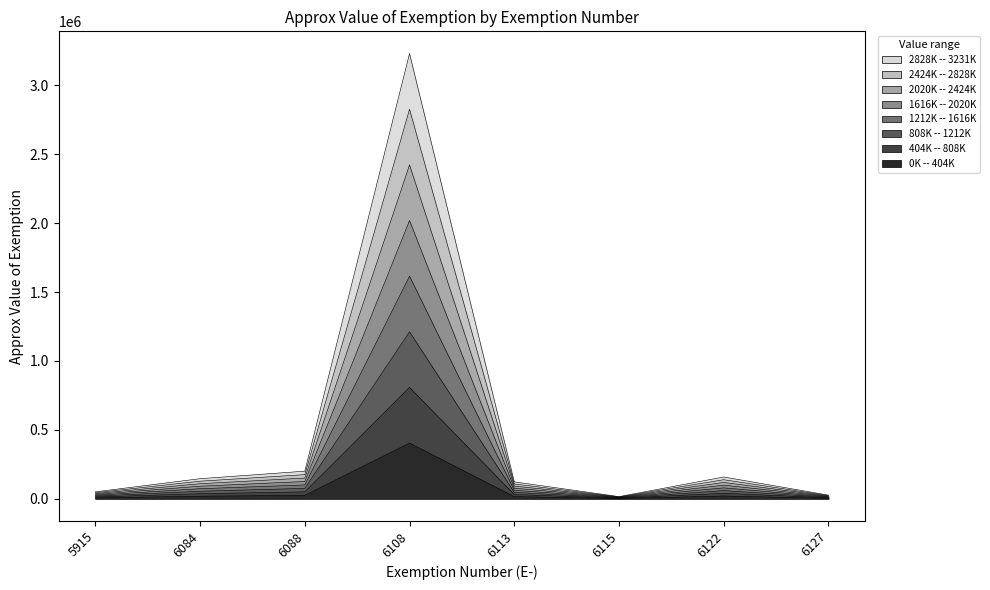

True or false: the data shows 3231448.0 at 6108.

True